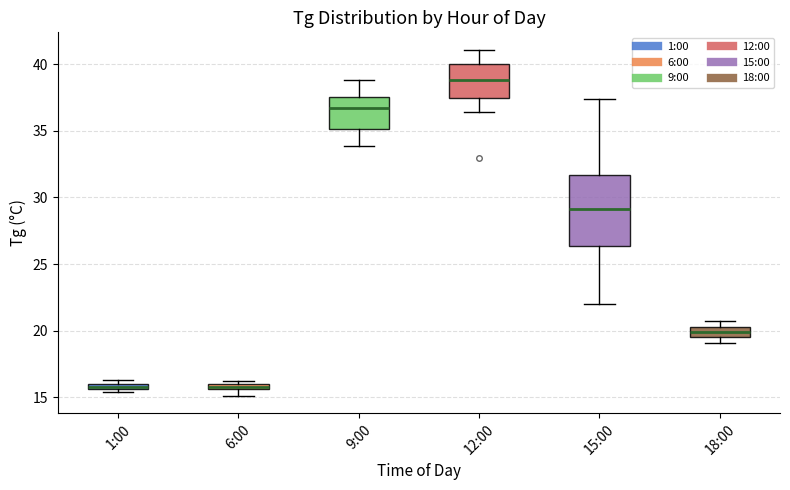

Where is the lower edge of the box for 15:00 on the y-axis? The values are not printed on the chart, so give them approximately, as read against the axis.

26.5